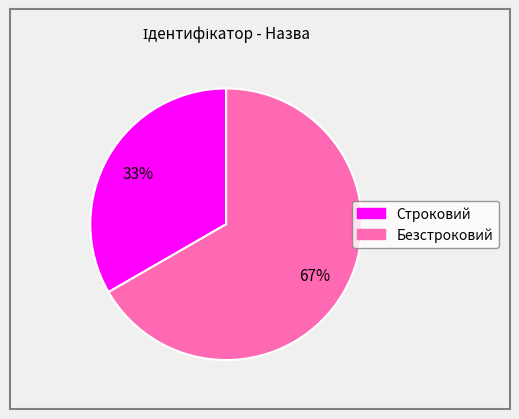

The Строковий slice represents 41% of the pie. True or false?

False